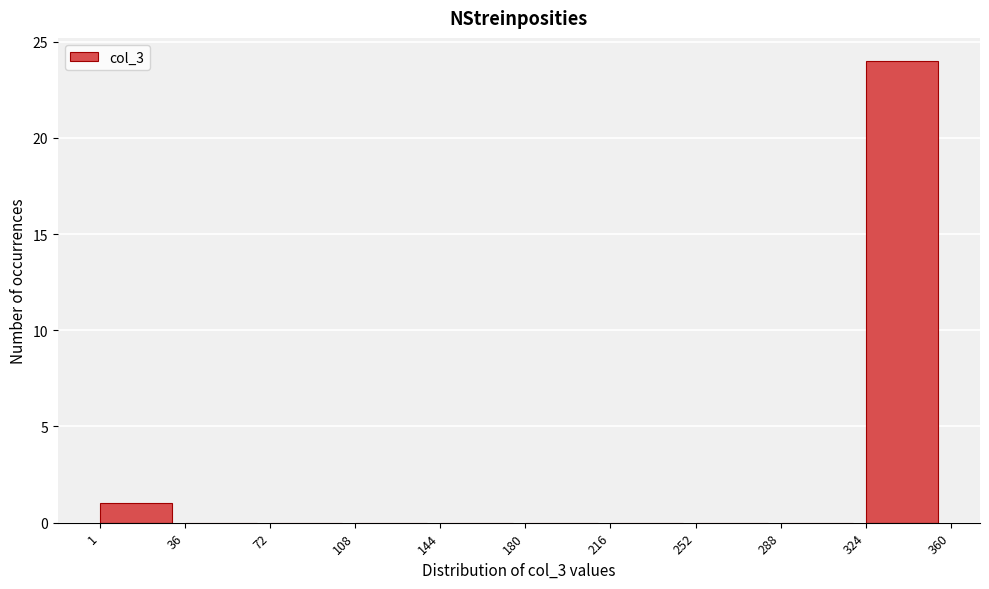

How tall is the bar that spans 324 to 360 on the x-axis? The values are not printed on the chart, so give them approximately, as read against the axis.

24